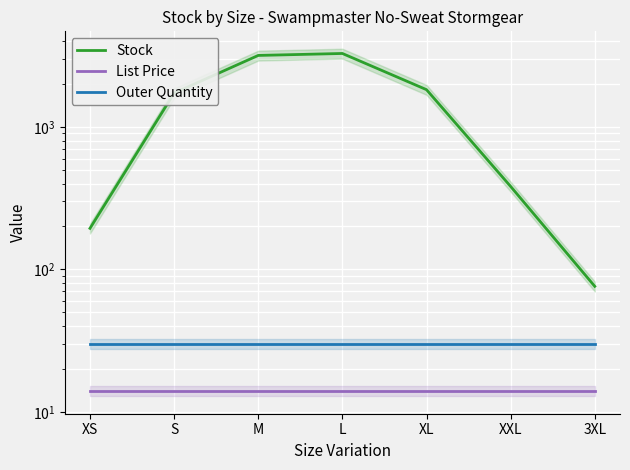

Reading left to right, transcribe all the data shown in this chart.

Stock: XS=194.0	S=1728.0	M=3176.0	L=3278.0	XL=1826.0	XXL=382.0	3XL=76.0
List Price: XS=13.9	S=13.9	M=13.9	L=13.9	XL=13.9	XXL=13.9	3XL=13.9
Outer Quantity: XS=30.0	S=30.0	M=30.0	L=30.0	XL=30.0	XXL=30.0	3XL=30.0